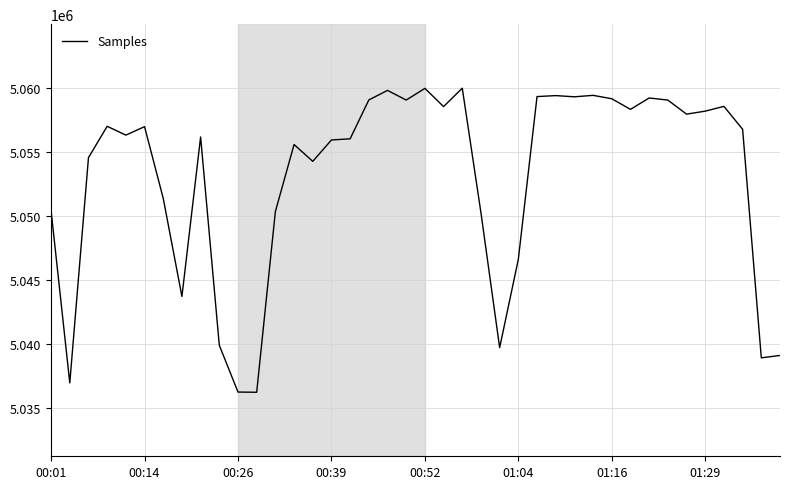

What is the maximum value shown in the chart?

5059976